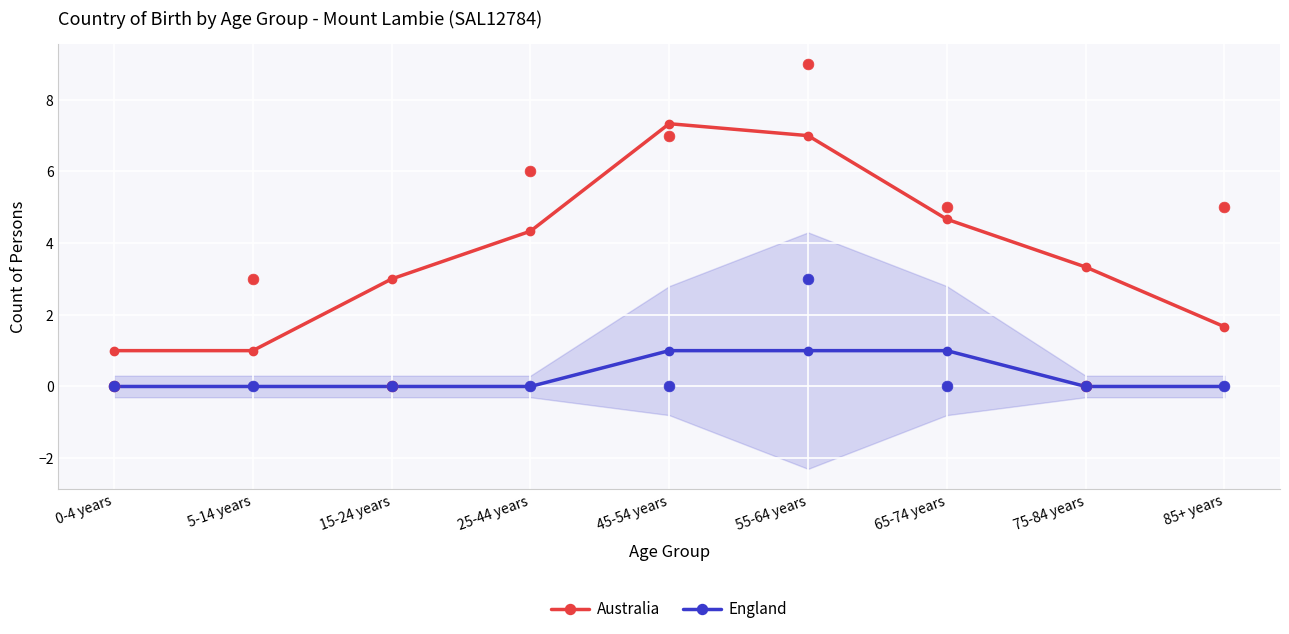

Which series reaches the maximum Y coordinate?

Australia